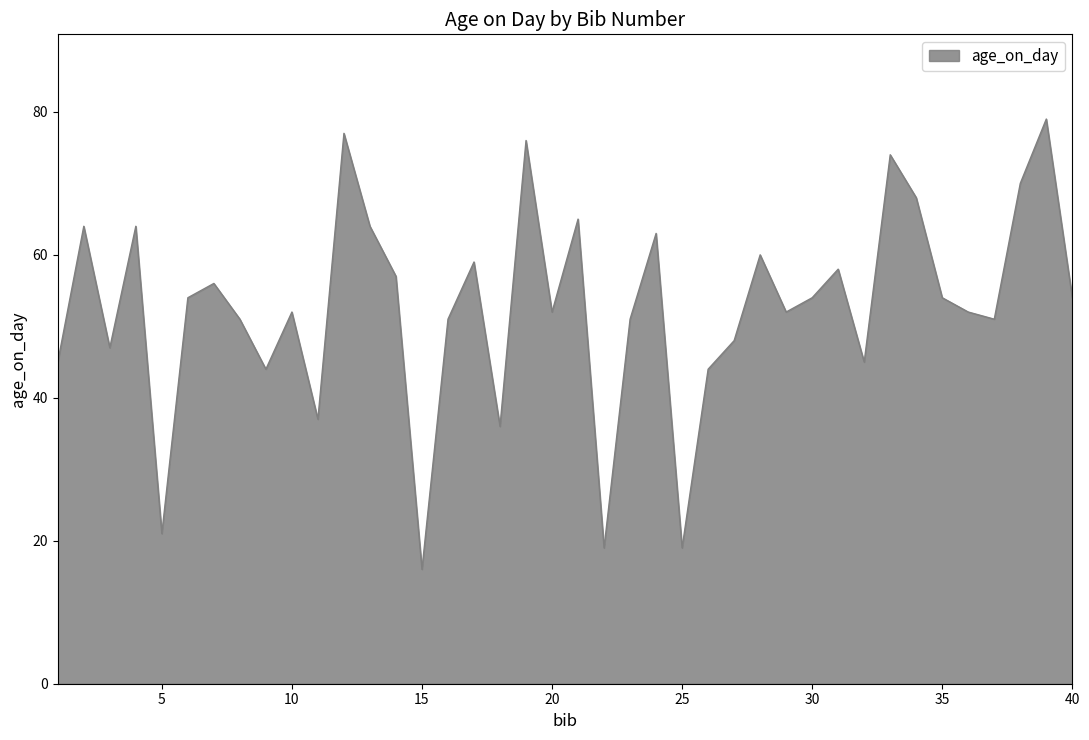

What is the smallest value displayed?

16